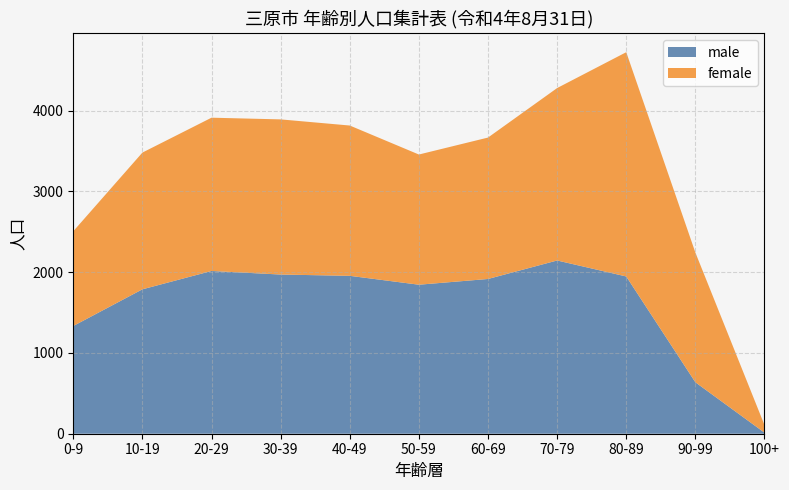

The value of male at 10-19 is 692. True or false?

False